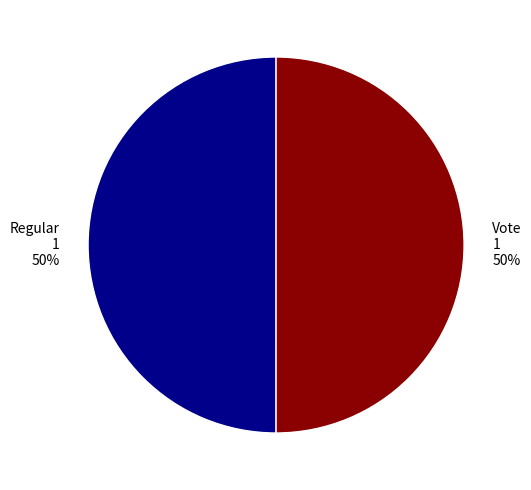

What percentage is the Regular slice, to the nearest percent?

50%